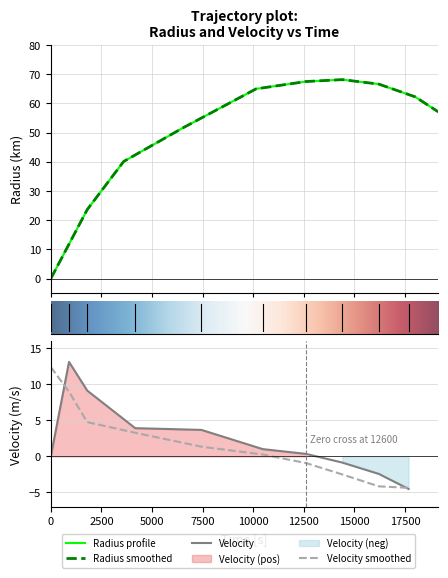

True or false: velocity_smoothed has more than 2 points higher than both neighbors.

False